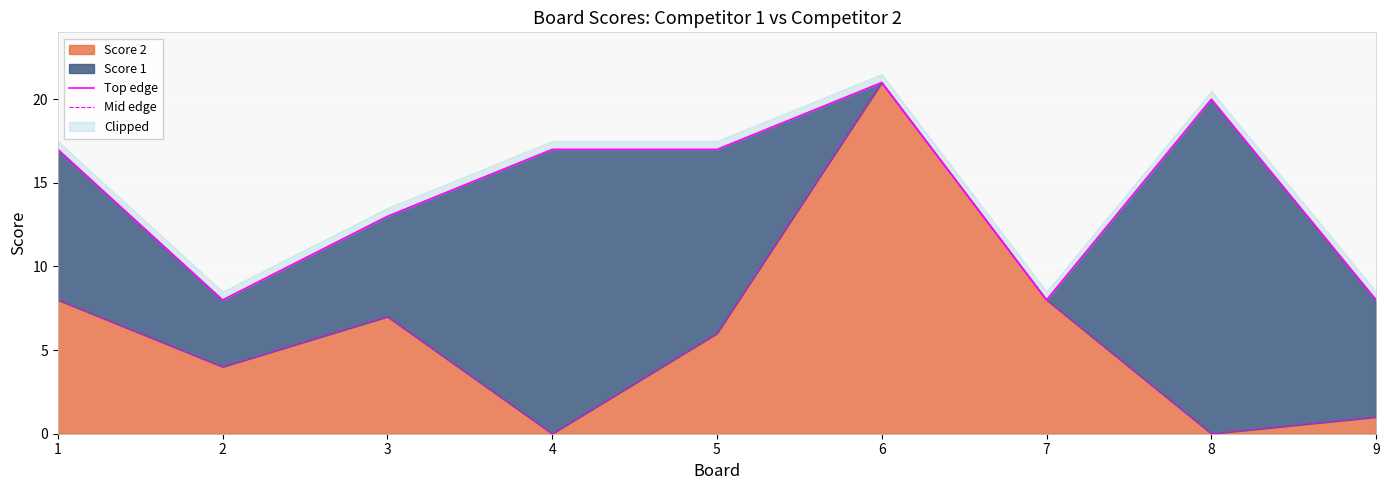

At how many categories does at least one series exceed 20?

1